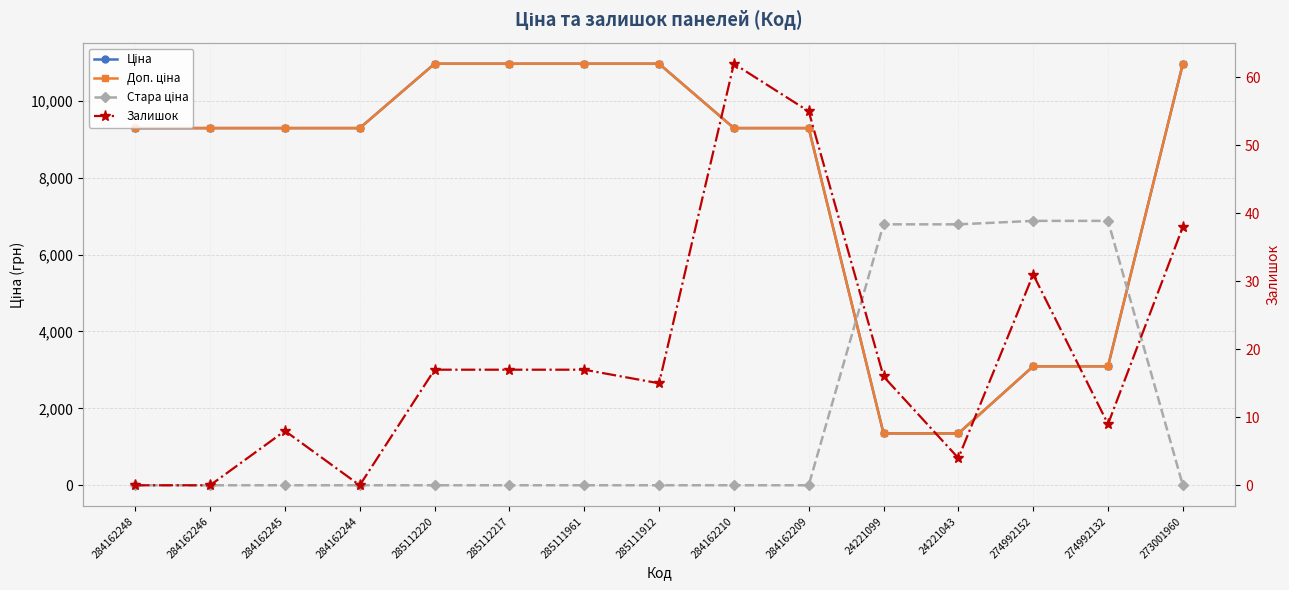

Rank the series at 284162210 from lowest to highest value.

Стара ціна, Залишок, Ціна, Доп. ціна